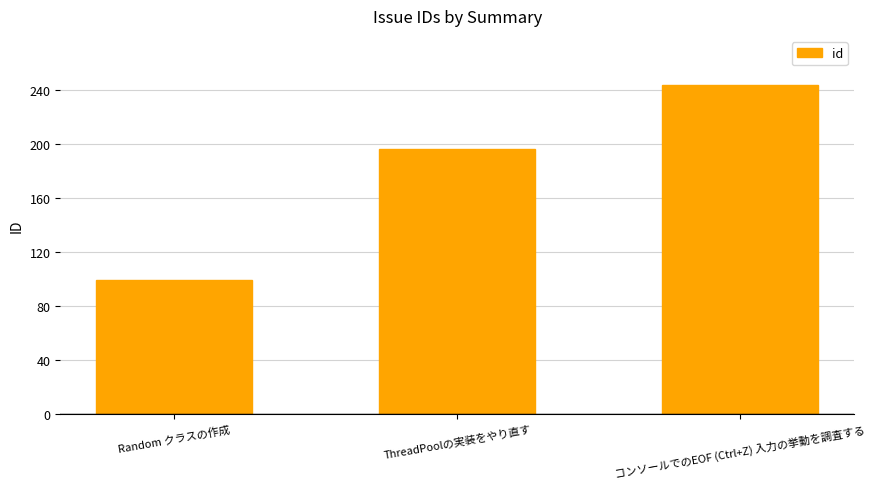

Where is the data nearest to the value 171?

ThreadPoolの実装をやり直す